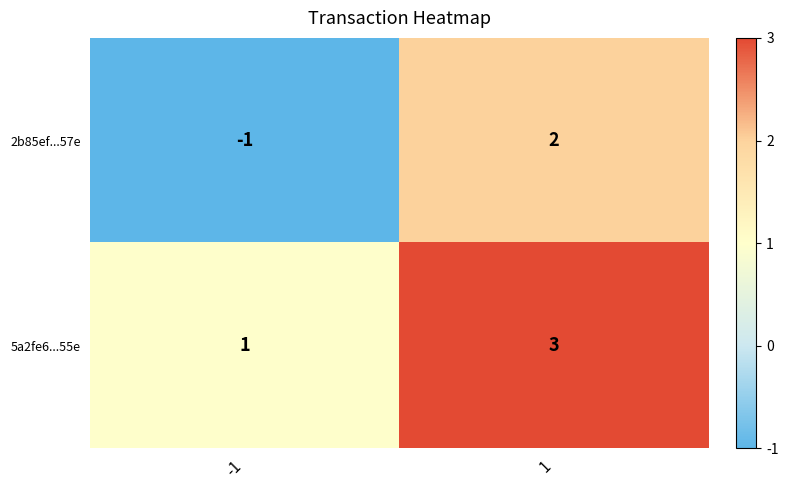

What is the difference between the maximum and minimum values in the 2b85ef...57e series?

3